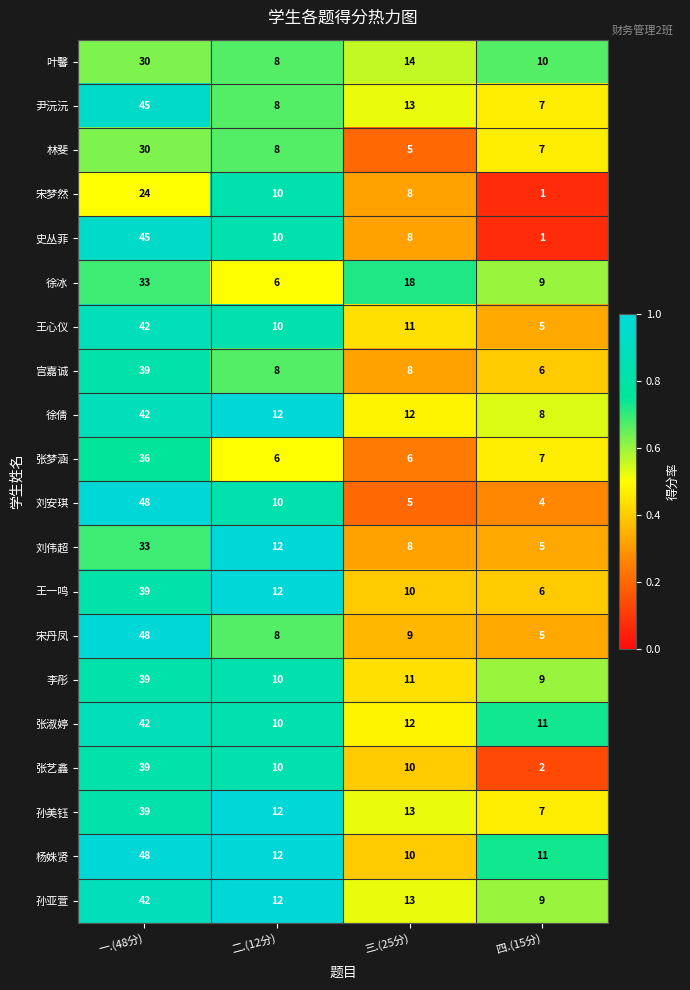

The value of 张艺鑫 at 四.(15分) is 2. True or false?

True